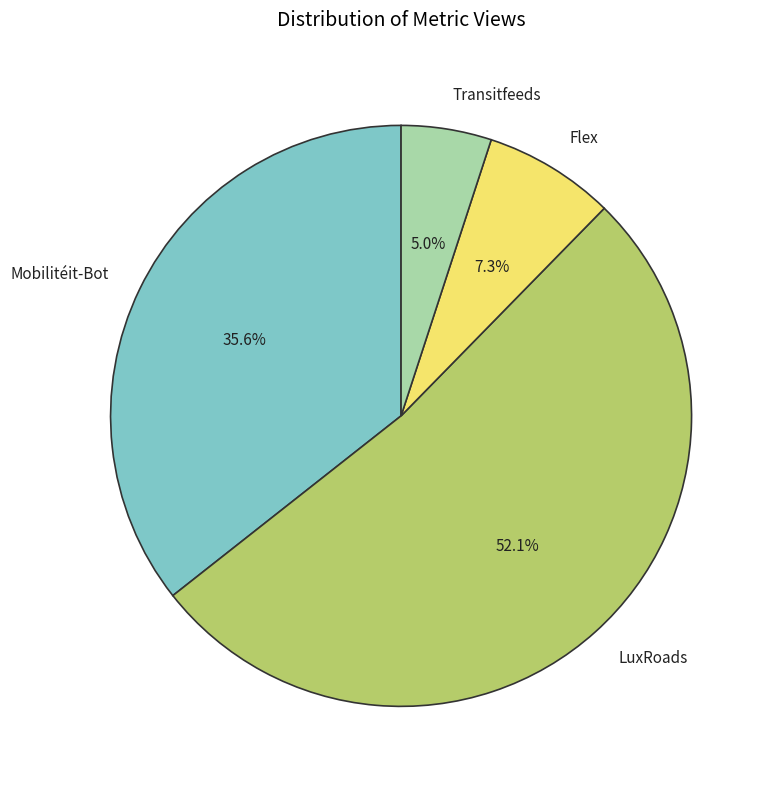

What is the majority slice?

LuxRoads